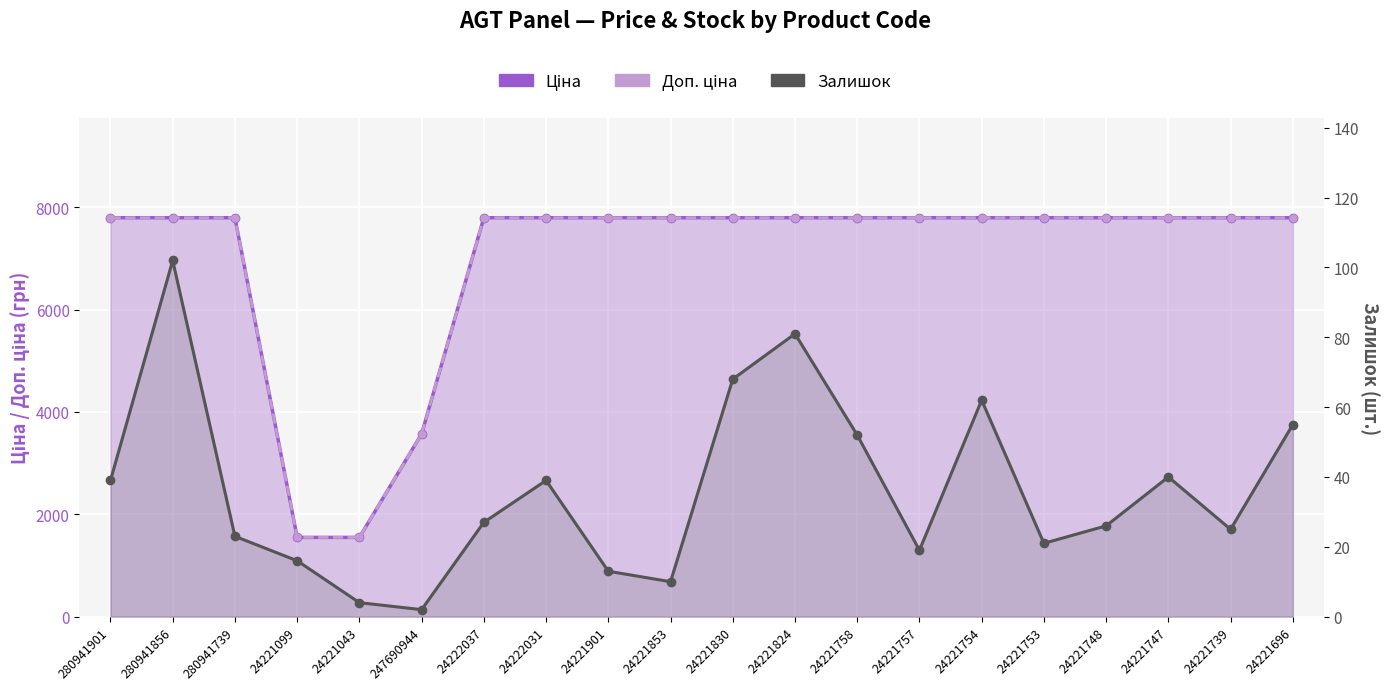

Reading left to right, extract all data points from this chart.

Ціна: 280941901=7792.9	280941856=7792.9	280941739=7792.9	24221099=1547.7	24221043=1547.7	247690944=3569.6	24222037=7792.9	24222031=7792.9	24221901=7792.9	24221853=7792.9	24221830=7792.9	24221824=7792.9	24221758=7792.9	24221757=7792.9	24221754=7792.9	24221753=7792.9	24221748=7792.9	24221747=7792.9	24221739=7792.9	24221696=7792.9
Доп. ціна: 280941901=7792.9	280941856=7792.9	280941739=7792.9	24221099=1548.0	24221043=1548.0	247690944=3569.6	24222037=7792.9	24222031=7792.9	24221901=7792.9	24221853=7792.9	24221830=7792.9	24221824=7792.9	24221758=7792.9	24221757=7792.9	24221754=7792.9	24221753=7792.9	24221748=7792.9	24221747=7792.9	24221739=7792.9	24221696=7792.9
Залишок: 280941901=39.0	280941856=102.0	280941739=23.0	24221099=16.0	24221043=4.0	247690944=2.0	24222037=27.0	24222031=39.0	24221901=13.0	24221853=10.0	24221830=68.0	24221824=81.0	24221758=52.0	24221757=19.0	24221754=62.0	24221753=21.0	24221748=26.0	24221747=40.0	24221739=25.0	24221696=55.0